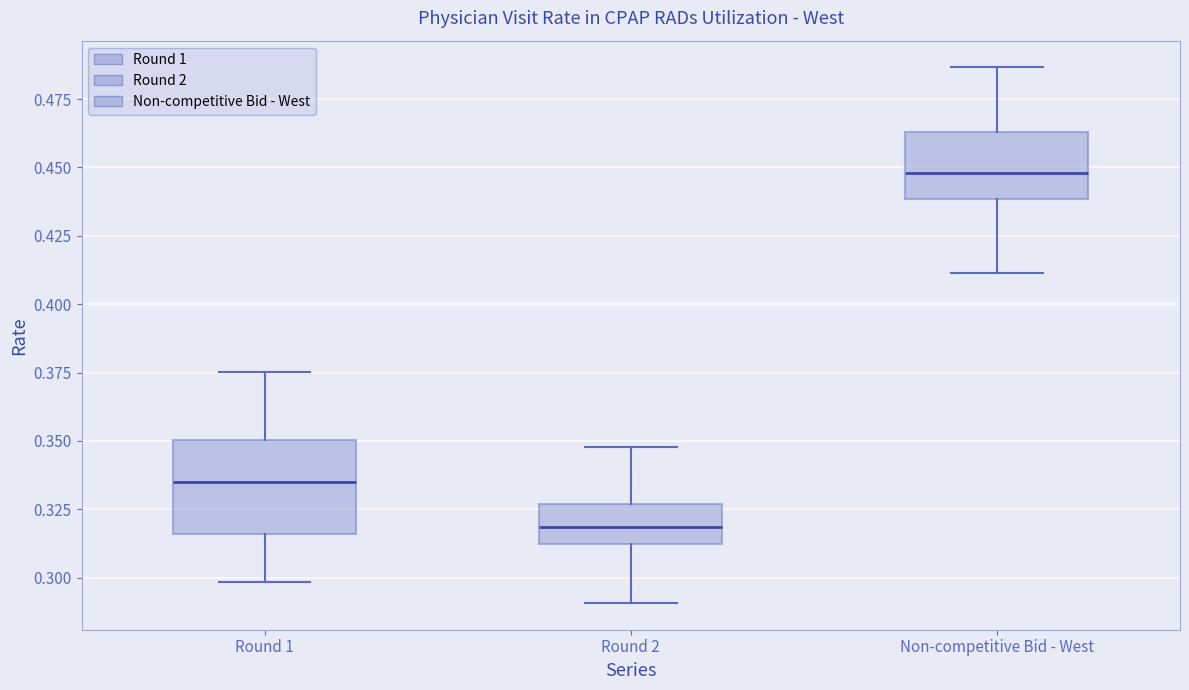

Reading left to right, read every box against the y-axis: the position of its median line, the range the box covers, and the ends of its whiskers. The values are not printed on the chart, so give them approximately, as read against the axis.

Round 1: median 0.335, box 0.315 to 0.350, whiskers 0.300 to 0.375
Round 2: median 0.320, box 0.310 to 0.325, whiskers 0.290 to 0.350
Non-competitive Bid - West: median 0.450, box 0.440 to 0.465, whiskers 0.410 to 0.485